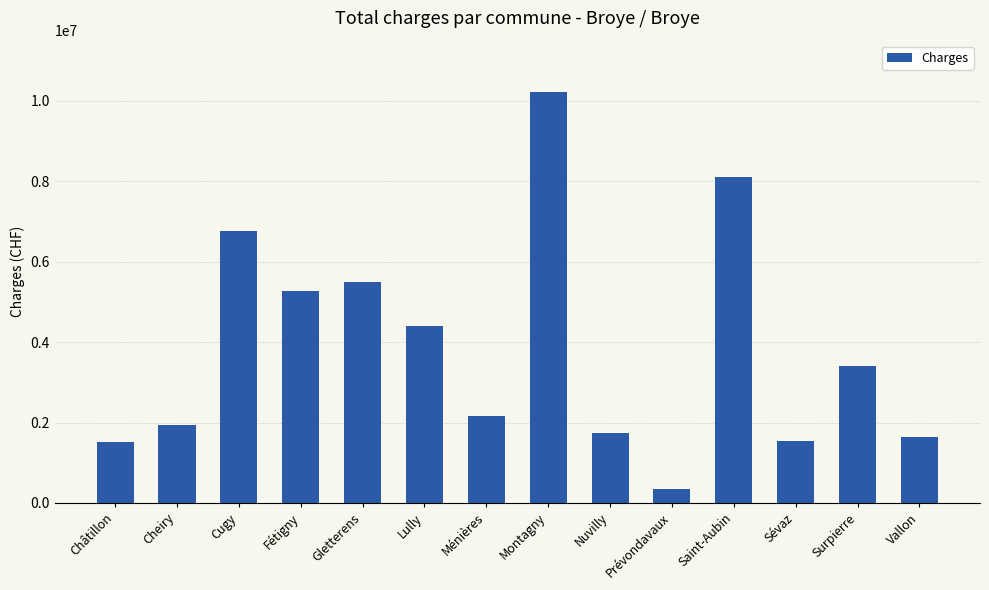

At which category does the chart reach its minimum across all series?

Prévondavaux